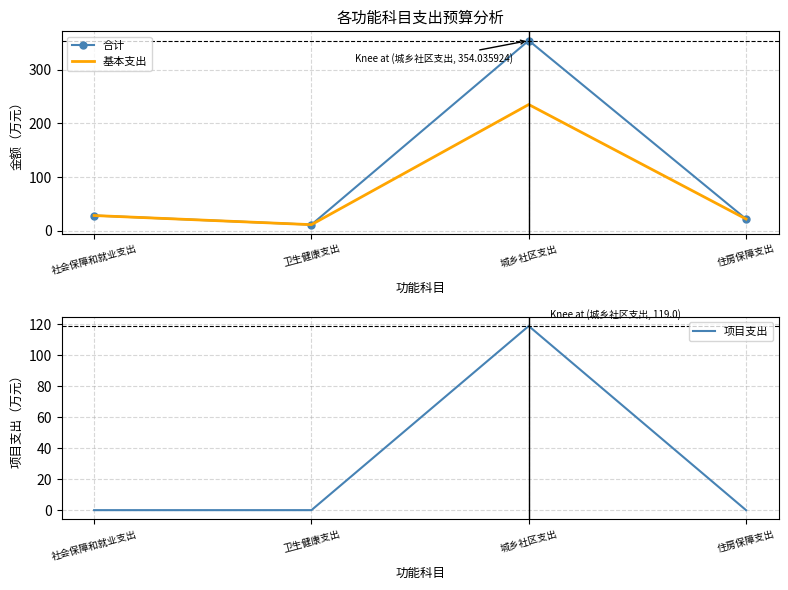

The value of 基本支出 at 卫生健康支出 is 11.6. True or false?

True